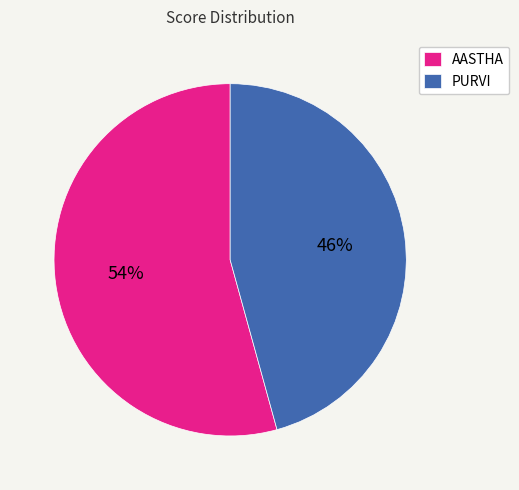

What percentage is the PURVI slice, to the nearest percent?

46%